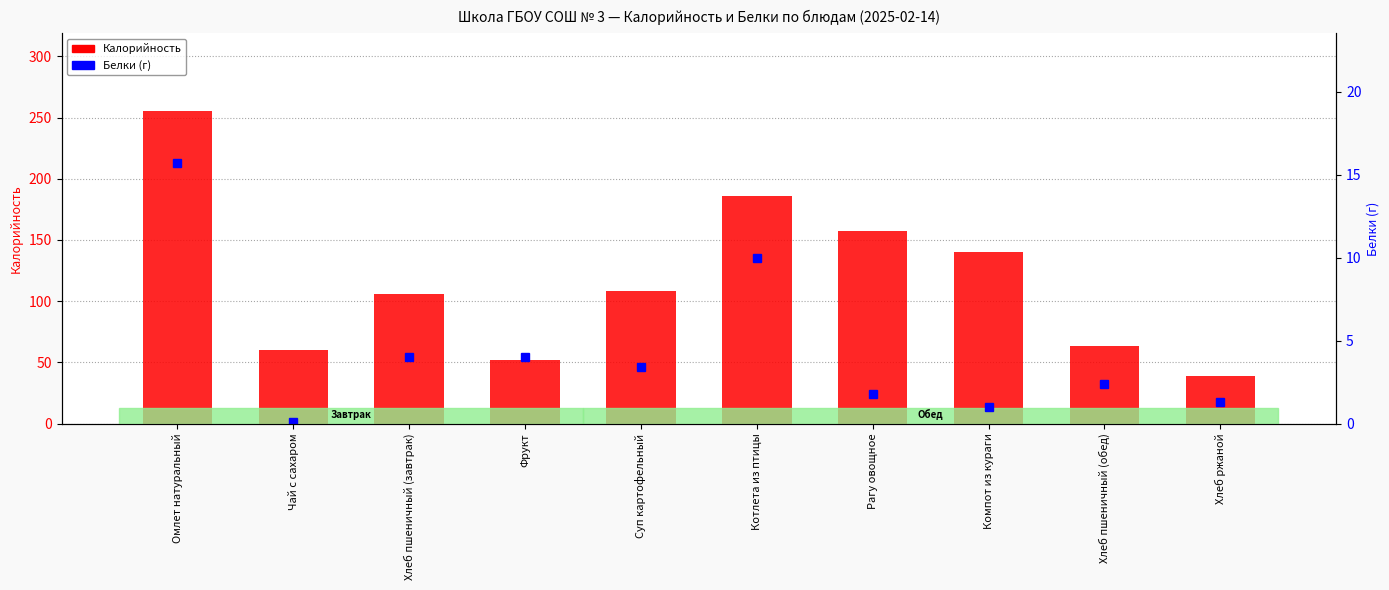

What are all the series names shown in the legend?

Калорийность, Белки